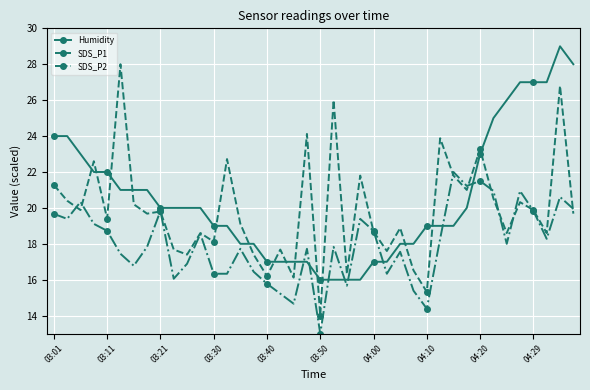

What is the greatest value displayed?

29.0